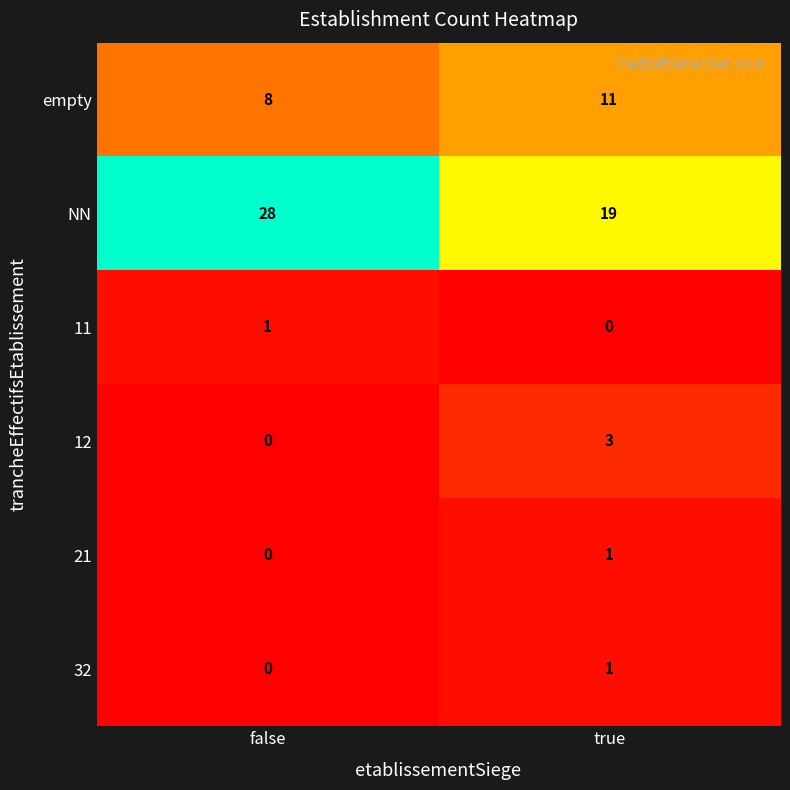

What is the difference between the maximum and minimum values in the 12 series?

3